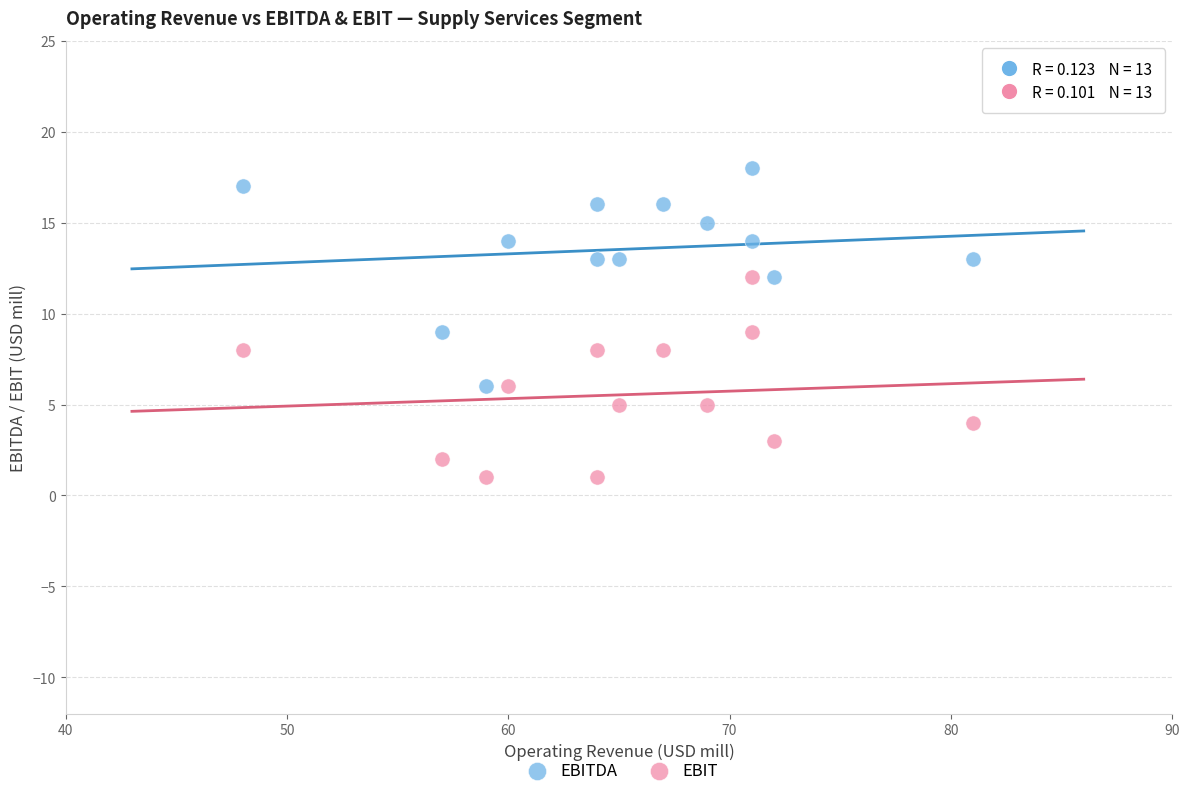

What are all the series names shown in the legend?

EBITDA, EBIT